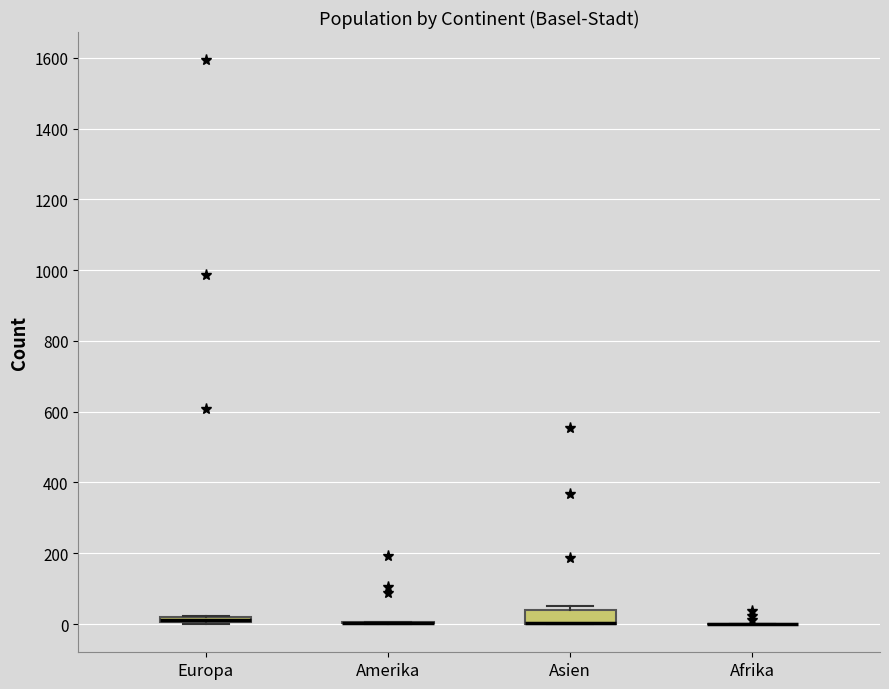

Comparing the boxes themselves (not the whiskers), which one is the tallest?

Asien